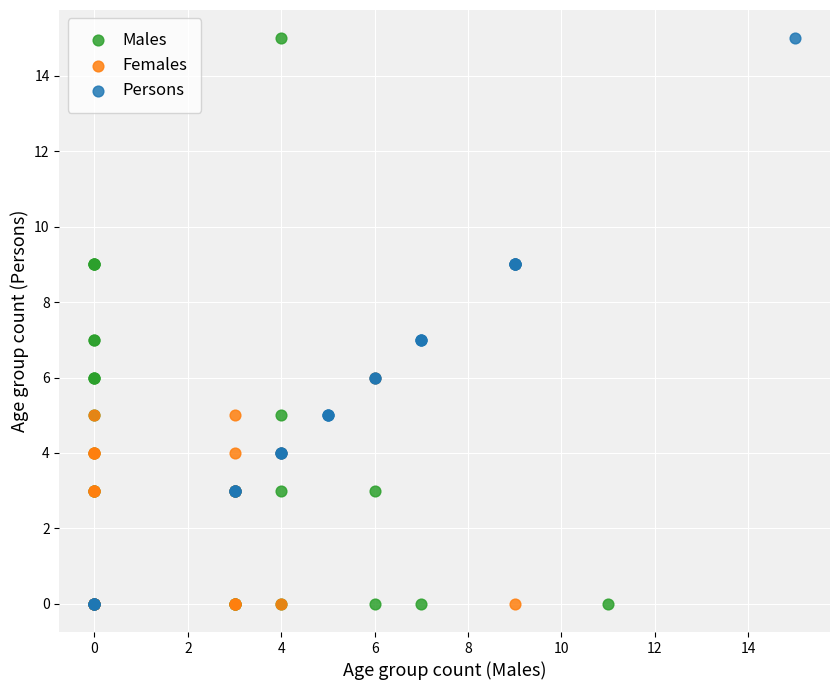

What are all the series names shown in the legend?

Males, Females, Persons